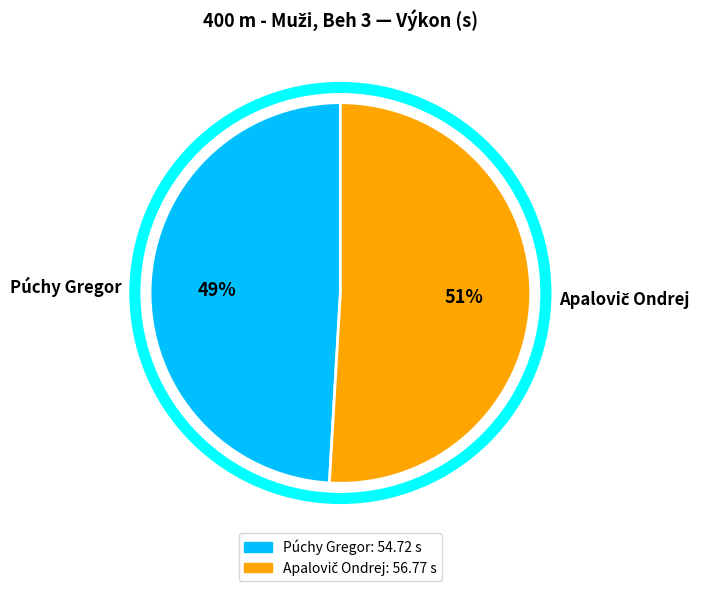

To the nearest percent, what is the difference between the largest and smallest slice percentages?

2%